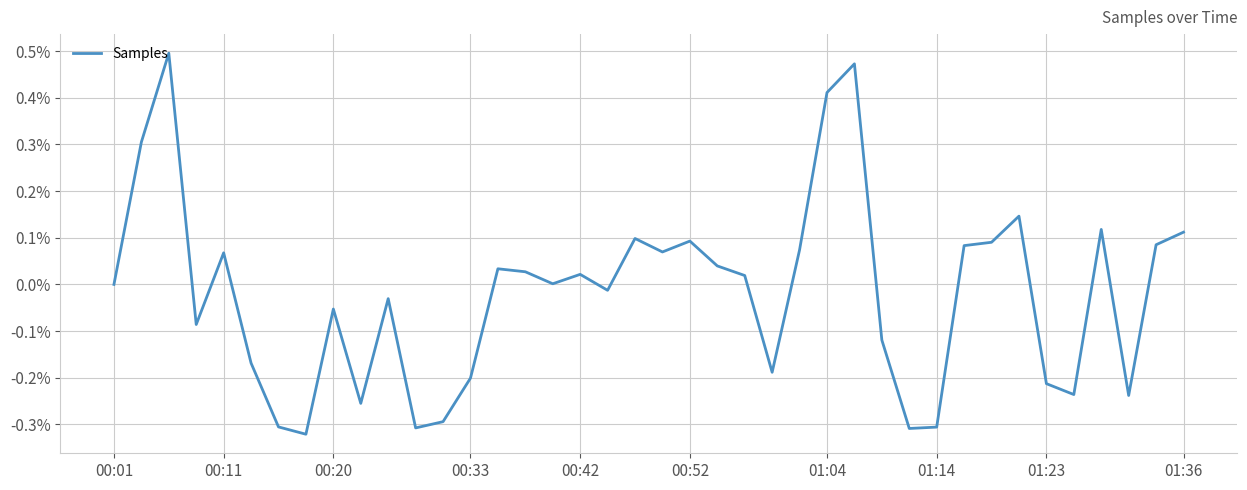

Is it true that the value at 00:20 is -0.0?

False